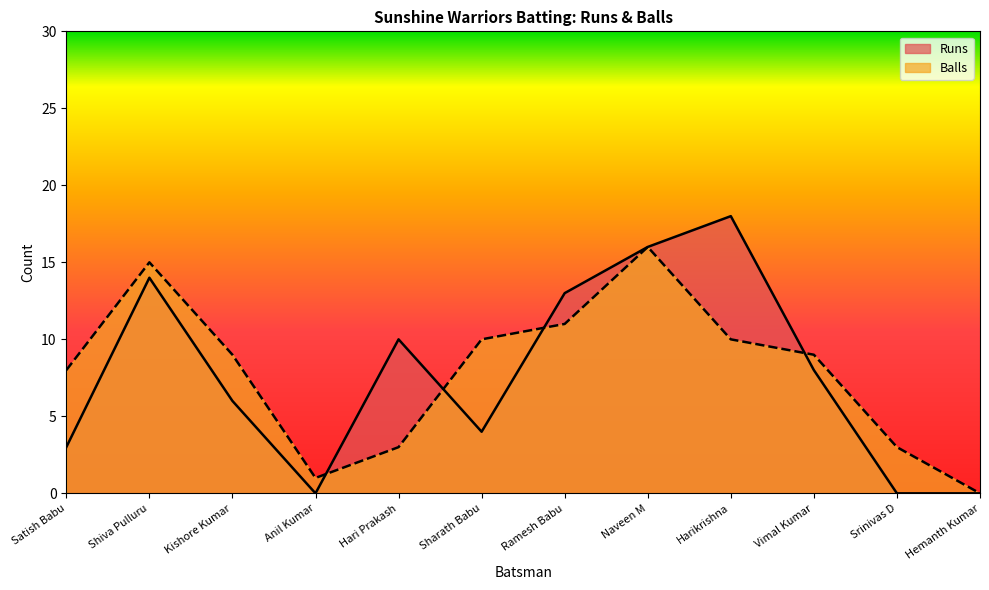

At which category does Balls reach its first local peak?

Shiva Pulluru